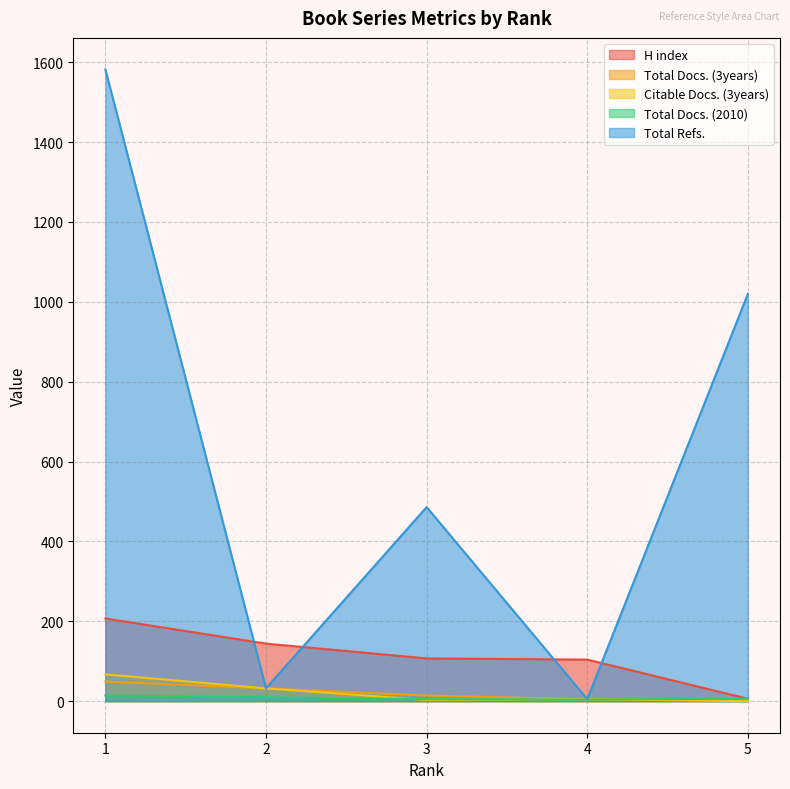

Rank the categories by Total Docs. (2010) value from lowest to highest.

4, 3, 5, 2, 1